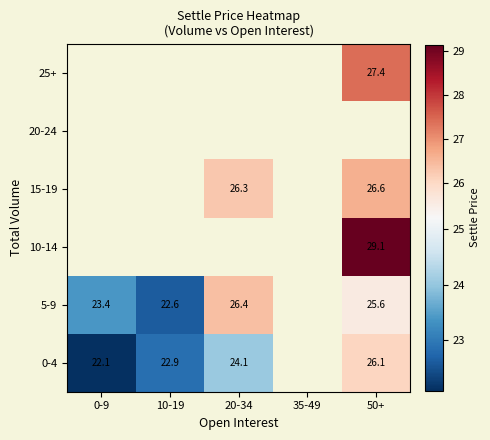

At how many categories does at least one series exceed 28?

1